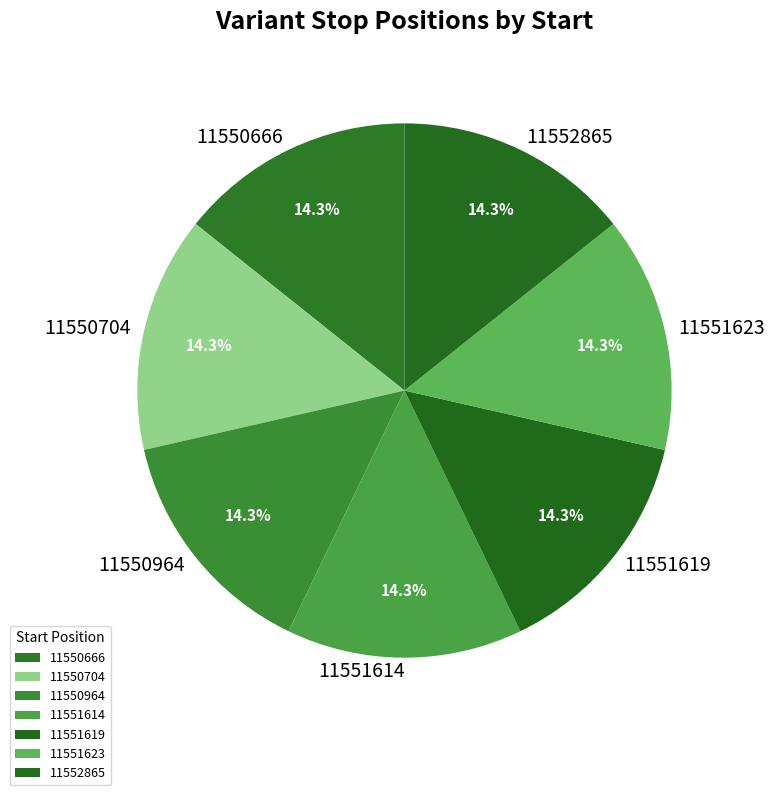

The 11551614 slice represents 6% of the pie. True or false?

False